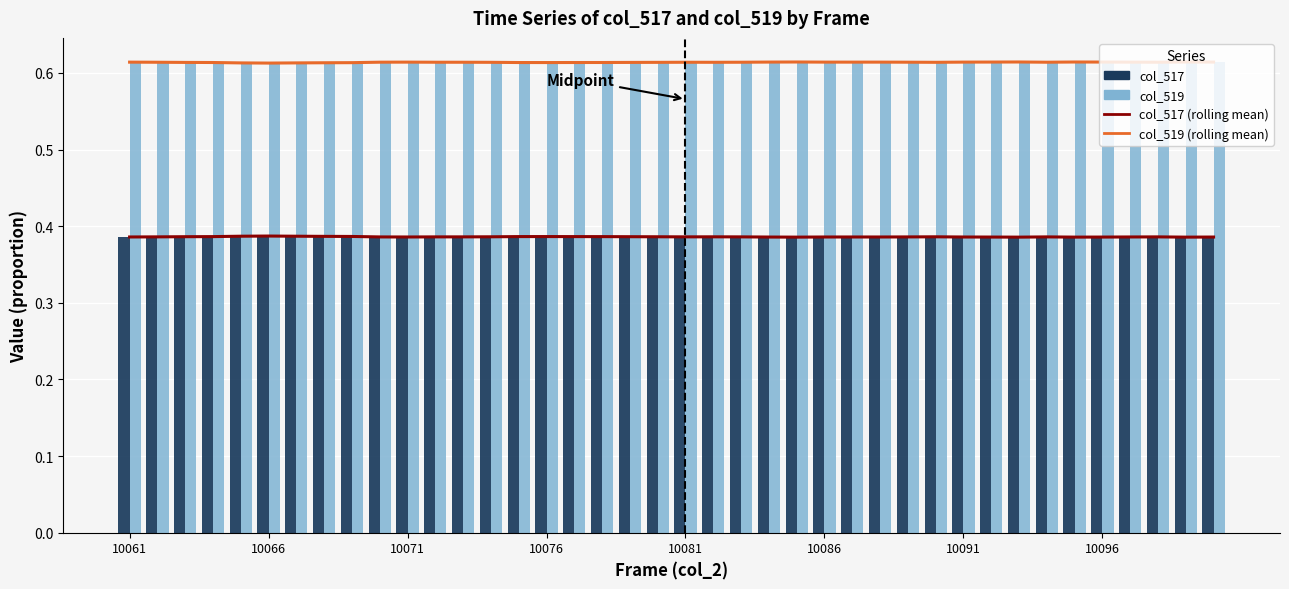

Which series has the largest range (max minus min)?

col_517